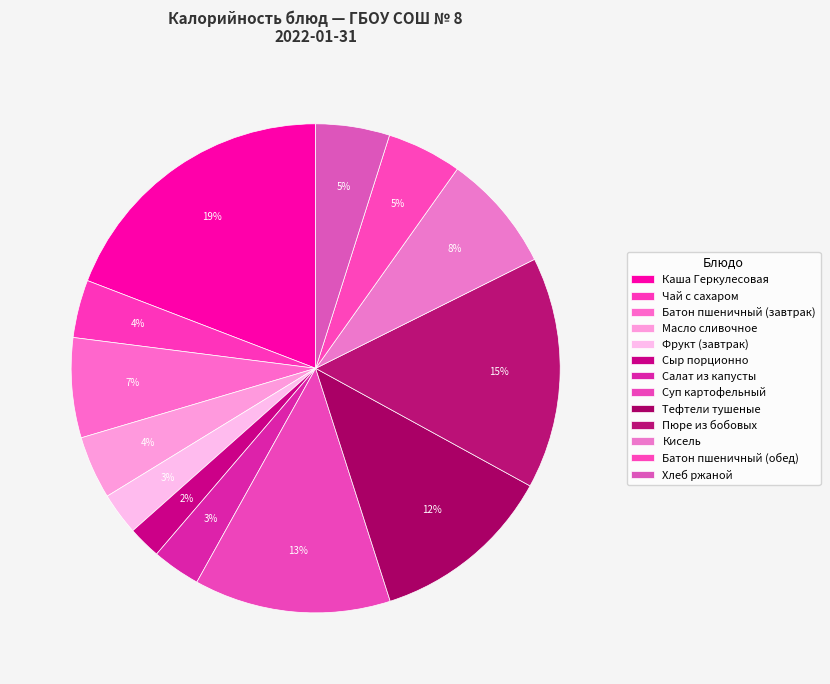

Count the number of slices in the pie.

13